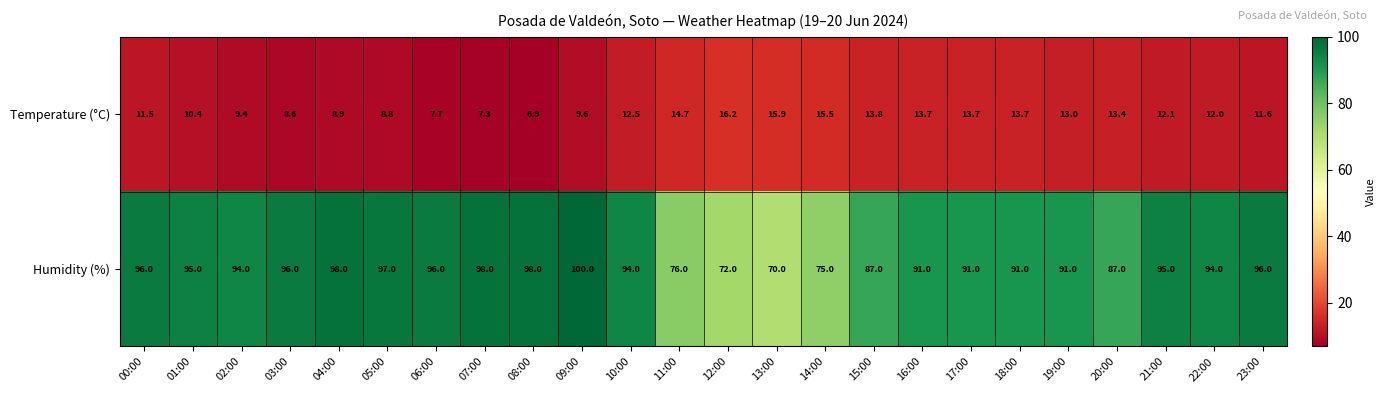

The Humidity (%) series shows 91.0 at 16:00. True or false?

True